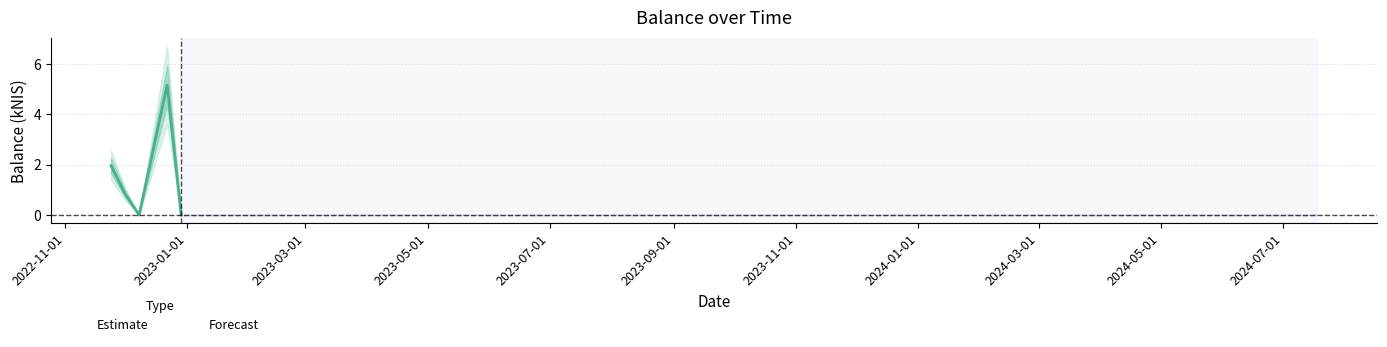

What is the label of the 1st point from the right?

2024-07-18